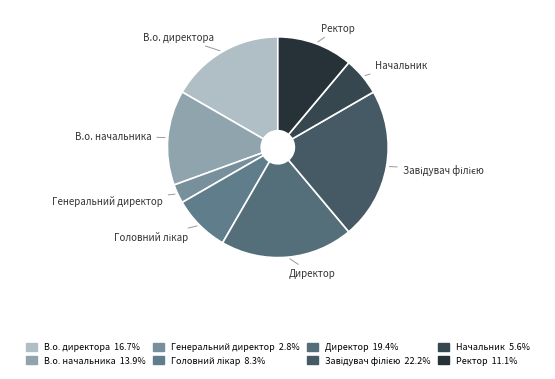

How many slices are in this pie chart?

8